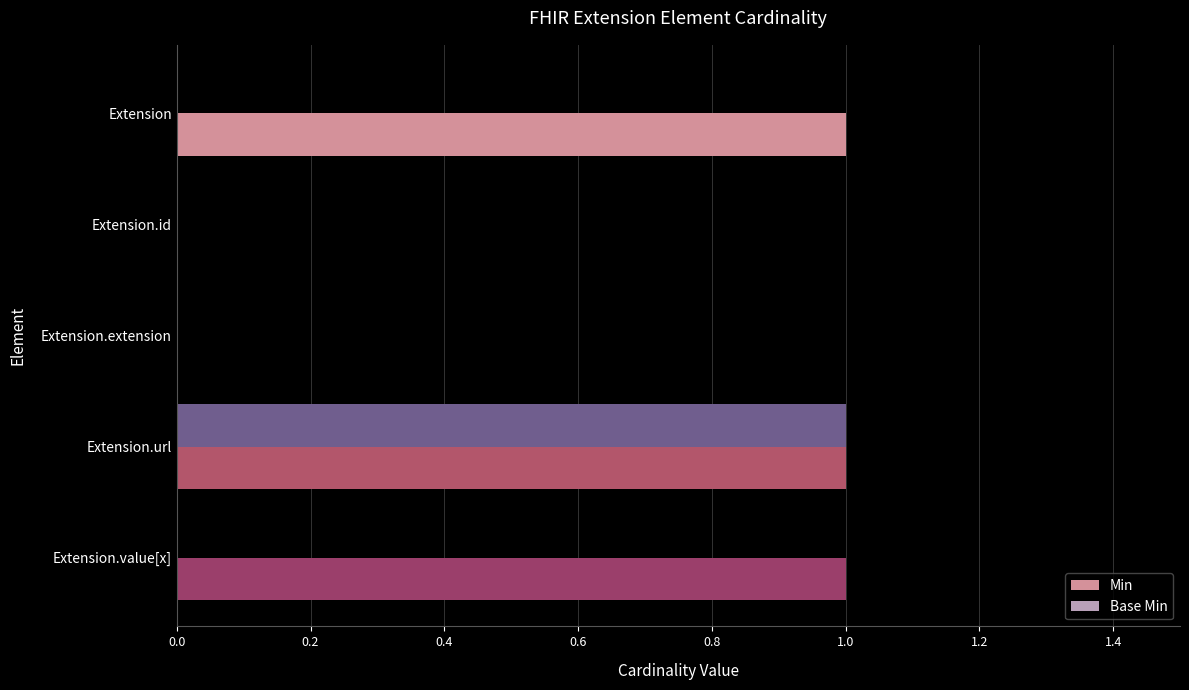

Which series changed the most between Extension.url and Extension.value[x]?

Base Min